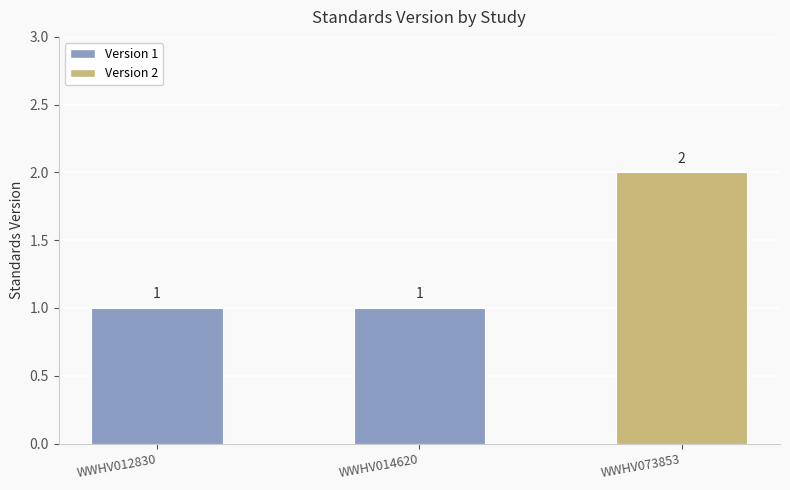

What is the difference between the maximum and second lowest values?

1